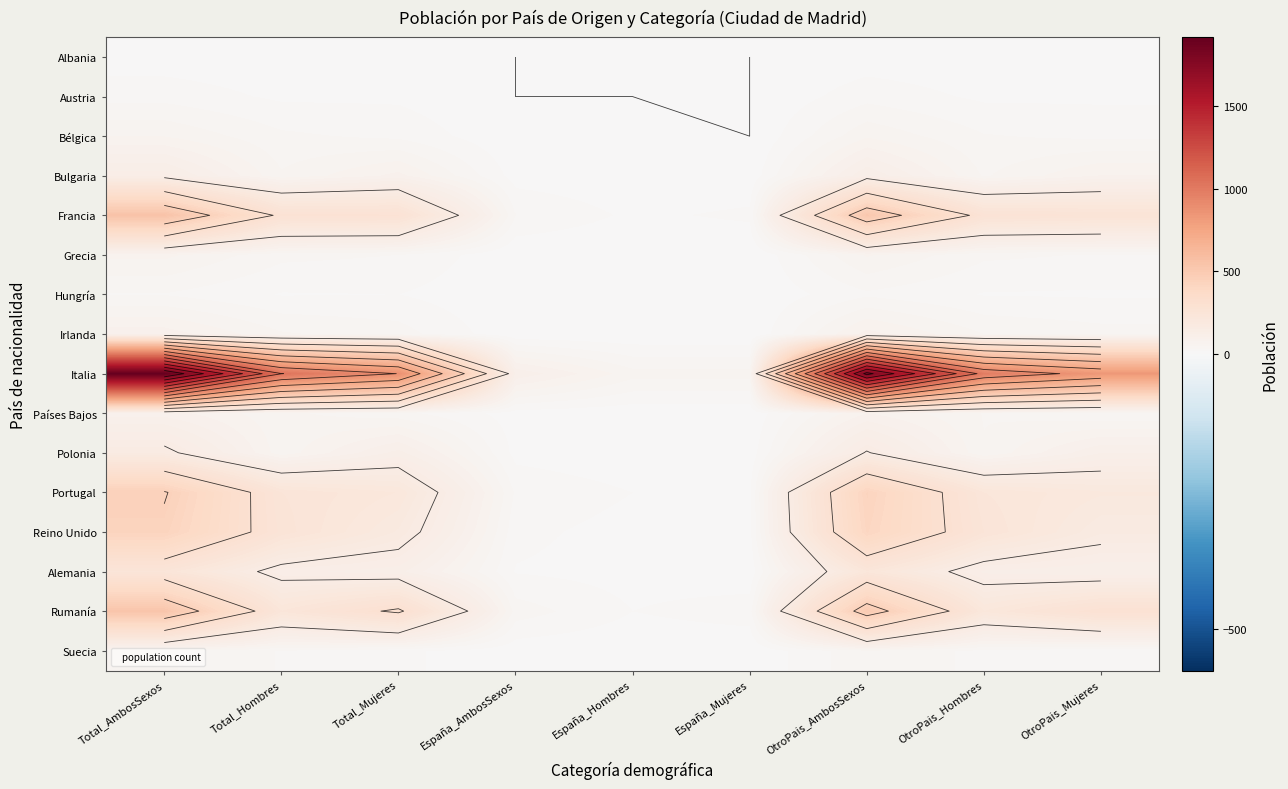

What is the spread (max minus min) of values at OtroPais_Hombres?

980